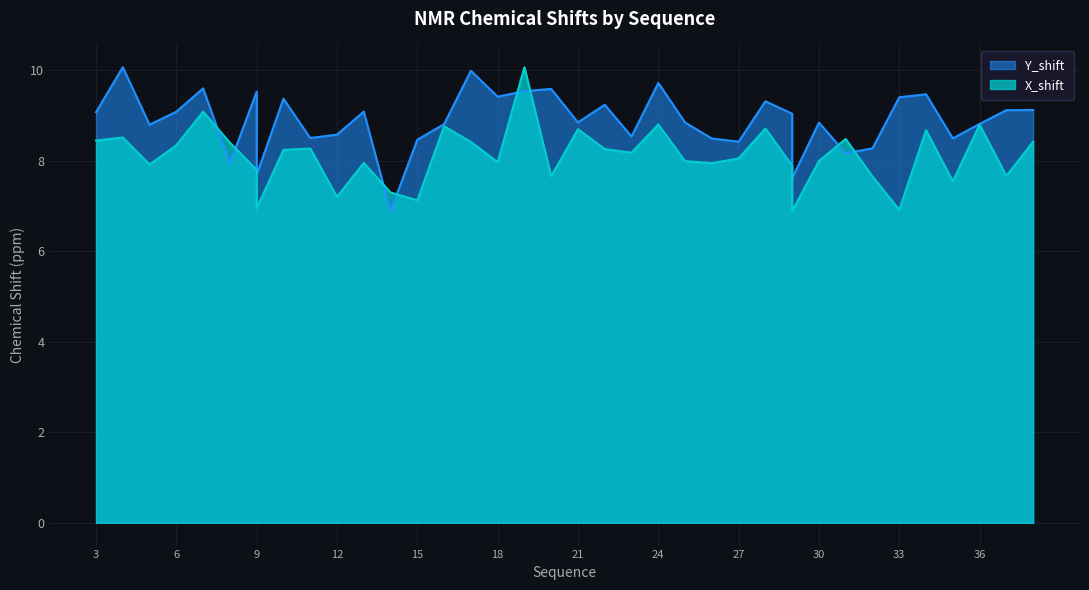

List the labels in order of Y_shift value, smallest first.

14, 29, 29, 9, 9, 8, 31, 32, 27, 15, 26, 35, 11, 23, 12, 5, 16, 36, 30, 25, 21, 29, 3, 6, 13, 37, 38, 22, 28, 10, 33, 18, 34, 9, 19, 20, 7, 24, 17, 4